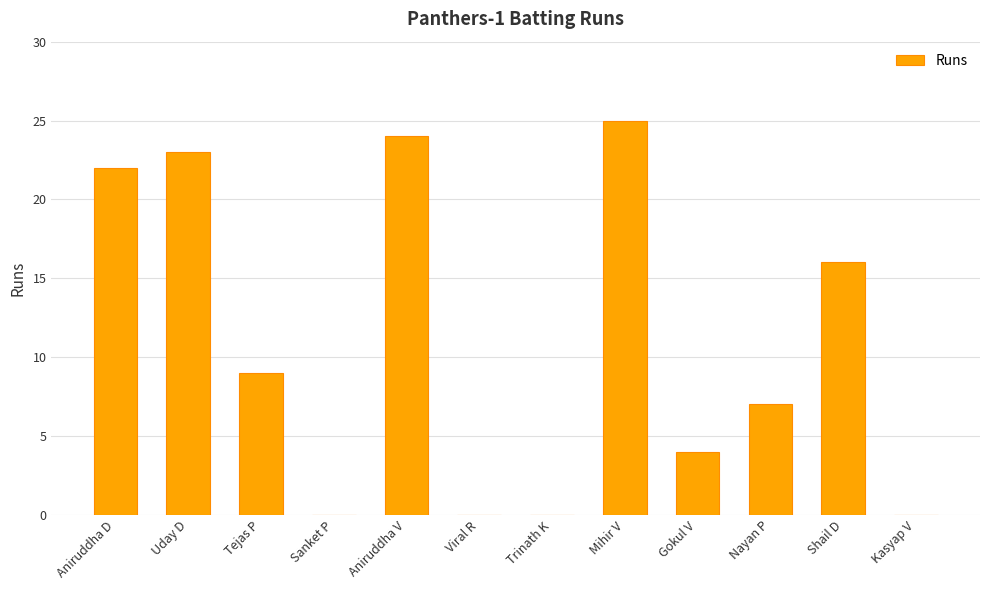

What is the maximum value shown in the chart?

25